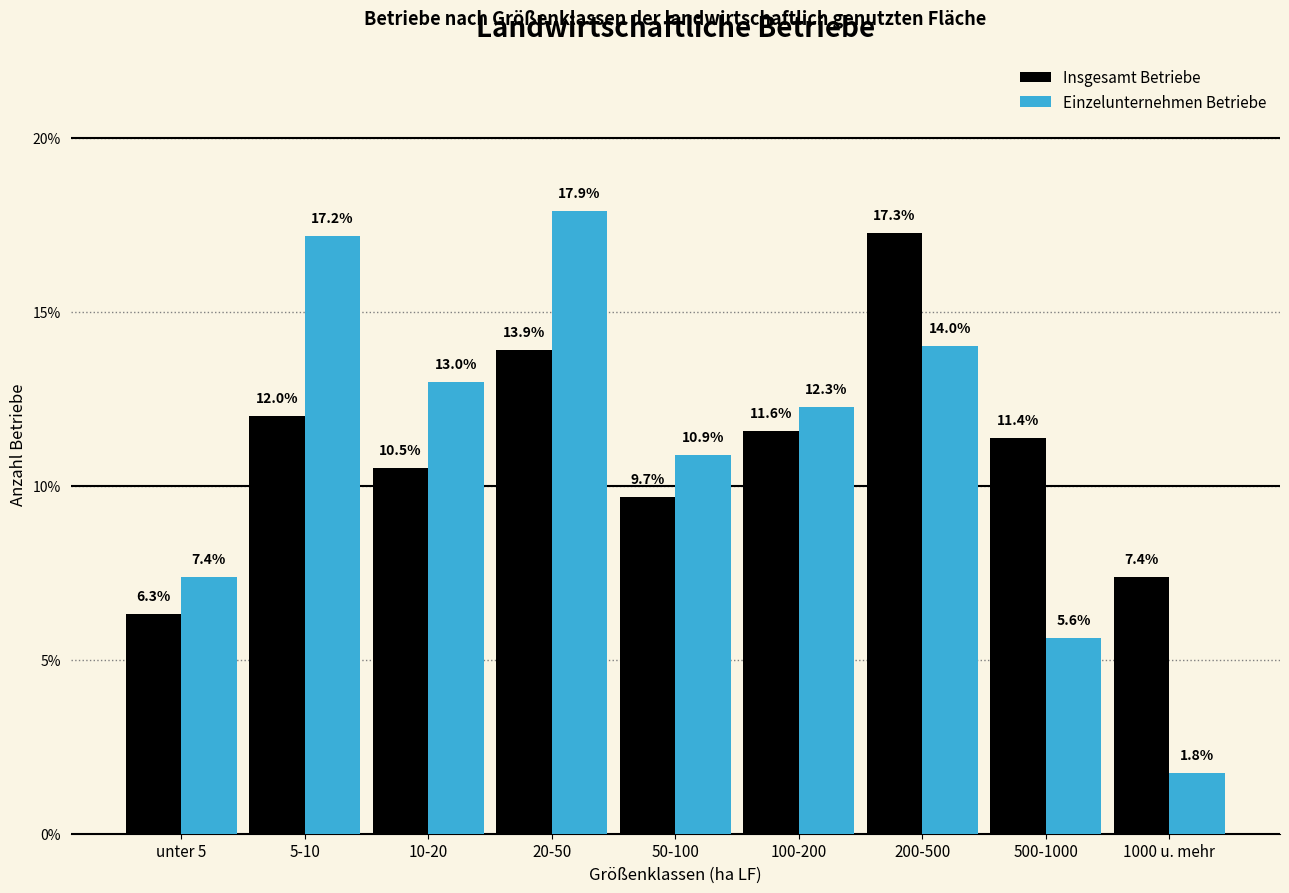

Reading left to right, list all the values displayed in this chart.

Insgesamt Betriebe: 6.3	12.0	10.5	13.9	9.7	11.6	17.3	11.4	7.4
Einzelunternehmen Betriebe: 7.4	17.2	13.0	17.9	10.9	12.3	14.0	5.6	1.8